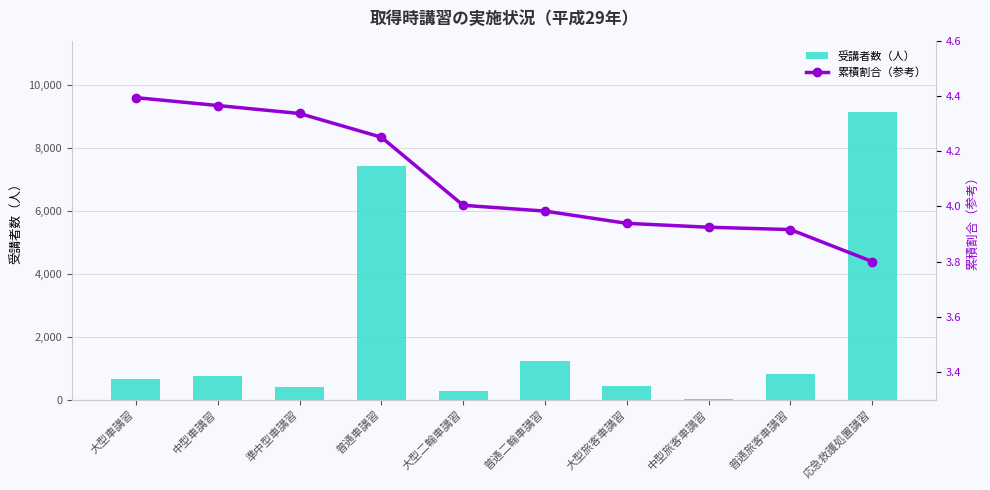

At which label does 累積割合（参考） first exceed 4?

大型車講習